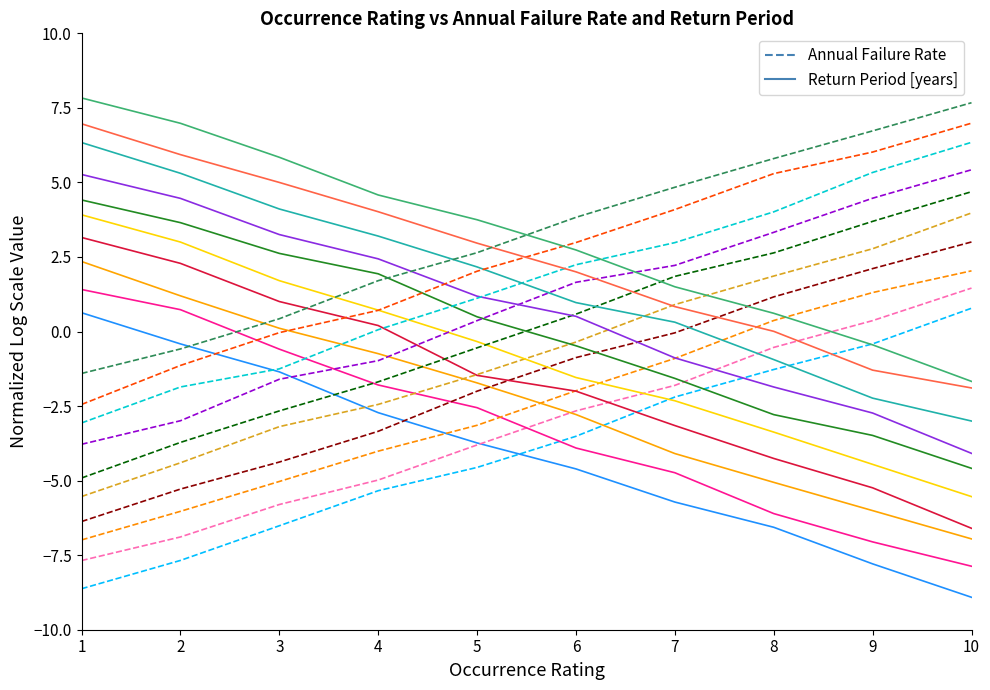

True or false: Return Period [years] has a value of -1.4 at 4.

False